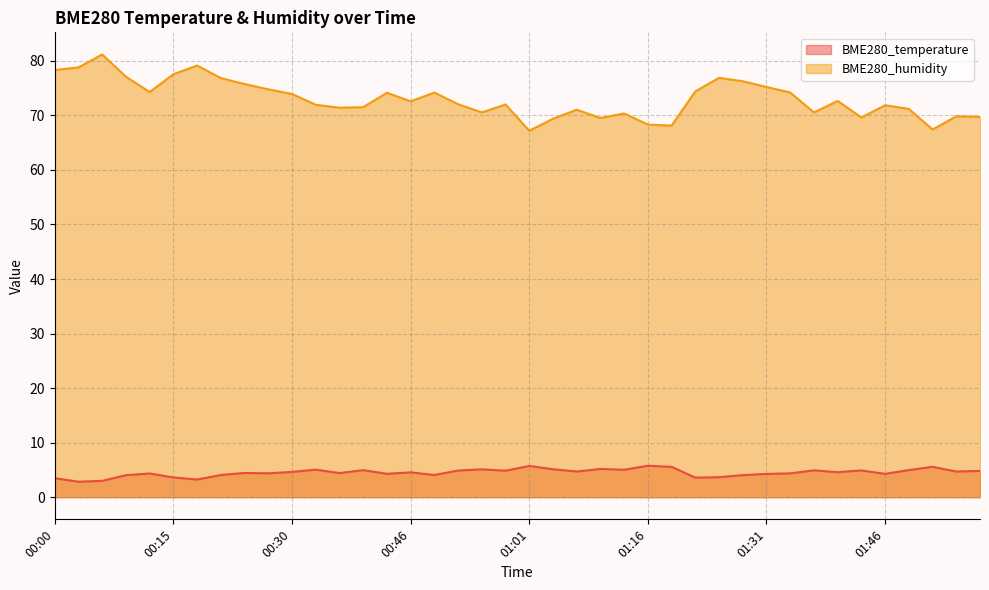

What is the difference between the second highest and second lowest values in the BME280_humidity series?

11.7